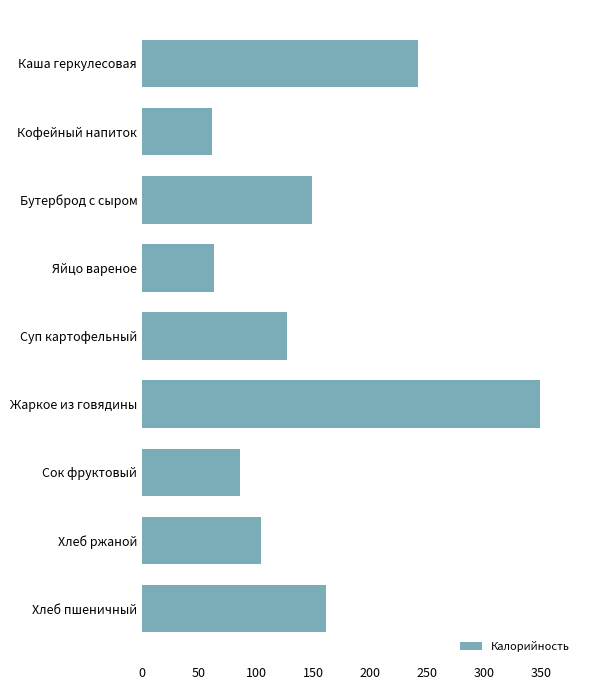

How many series are shown in this chart?

1